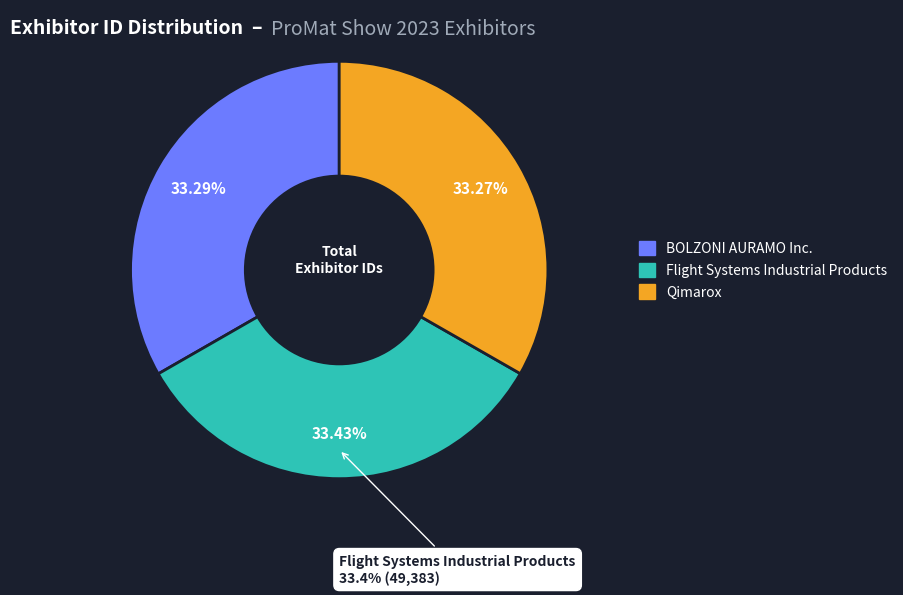

To the nearest percent, what is the average slice percentage?

33%